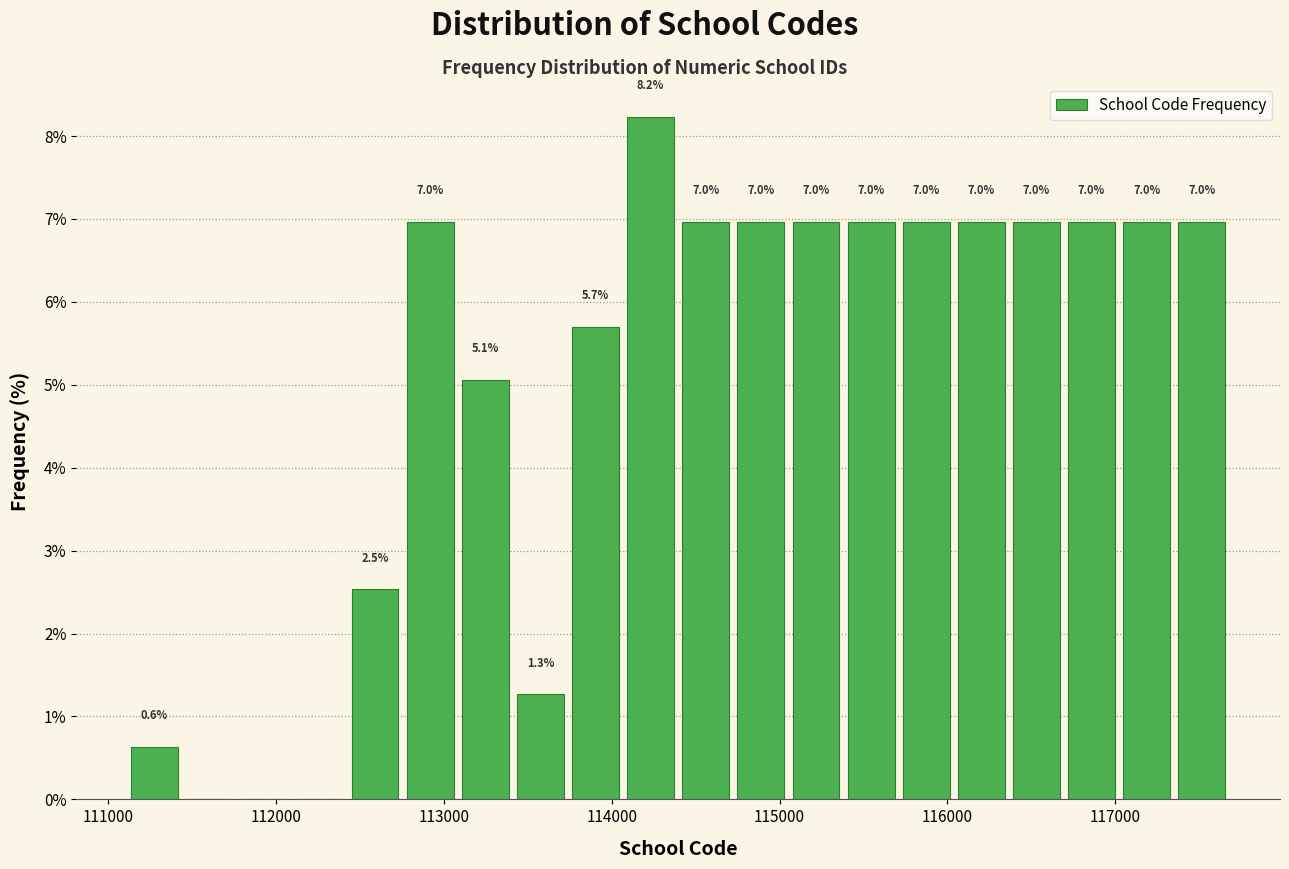

Read against the x-axis, roughly where is the centre of the tallest bar?

114200